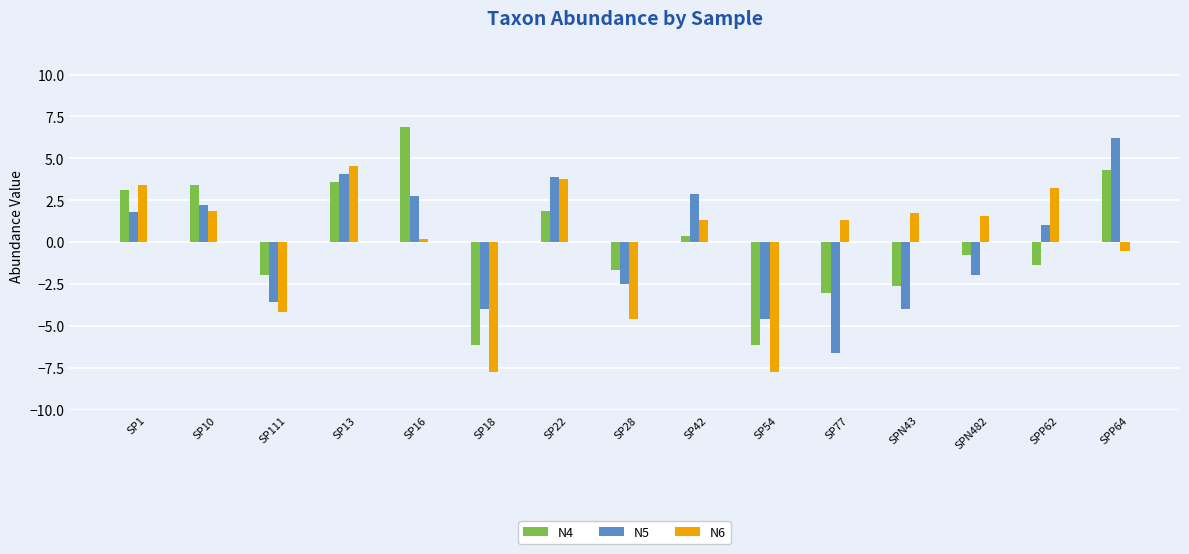

Reading left to right, list all the values displayed in this chart.

N4: 3.1	3.4	-1.9	3.6	6.9	-6.1	1.9	-1.6	0.4	-6.1	-3.0	-2.6	-0.7	-1.3	4.3
N5: 1.8	2.2	-3.6	4.1	2.7	-4.0	3.9	-2.5	2.9	-4.6	-6.6	-4.0	-1.9	1.0	6.2
N6: 3.4	1.9	-4.2	4.5	0.2	-7.7	3.8	-4.6	1.3	-7.7	1.3	1.8	1.6	3.2	-0.5